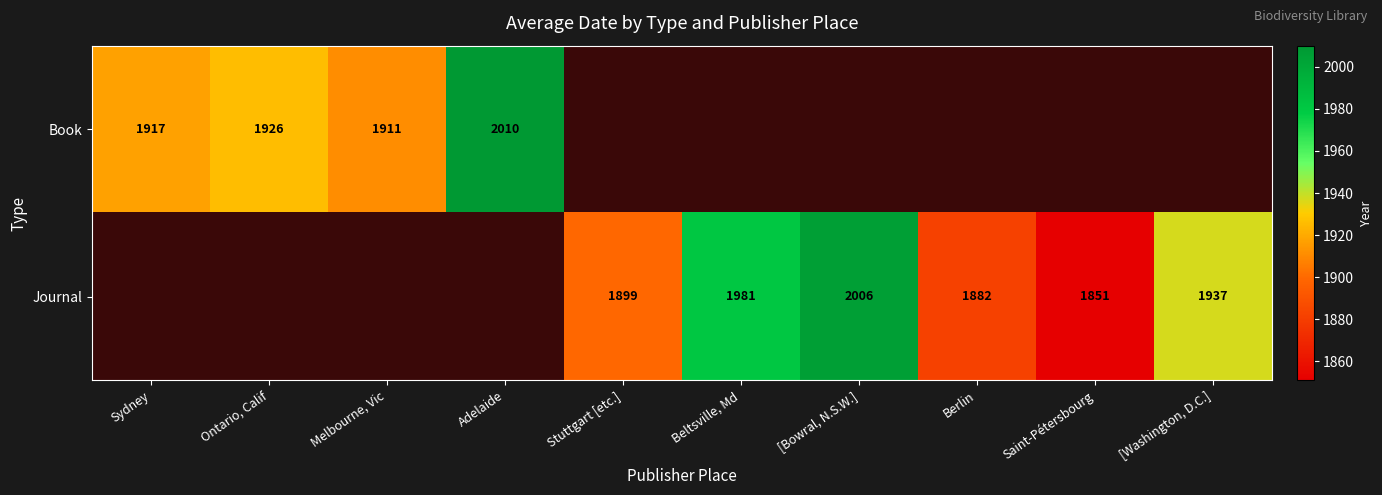

The value of Book at Ontario, Calif is 1926. True or false?

True